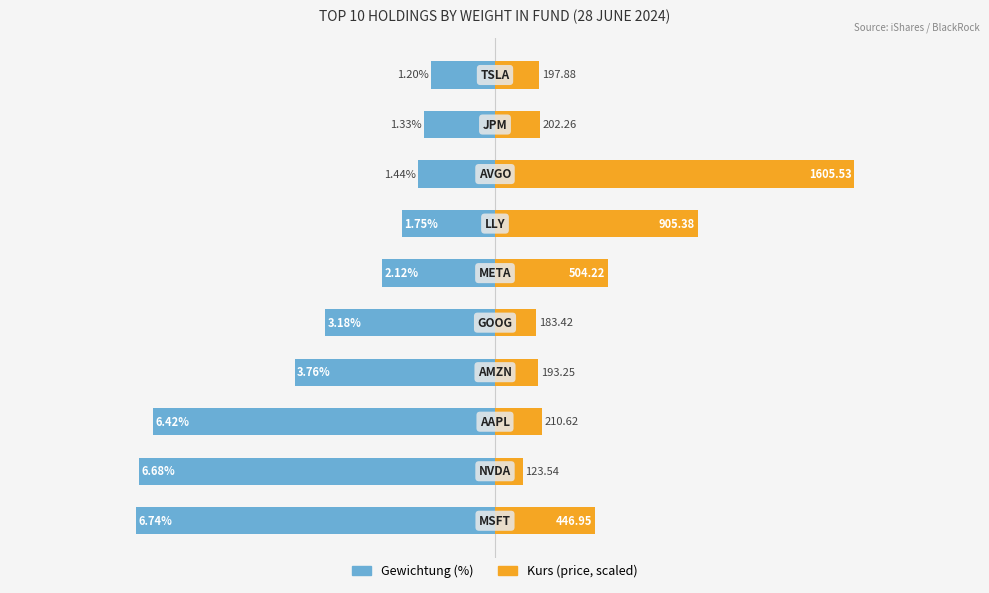

Which series changed the most between 0 and 6?

Gewichtung (%)